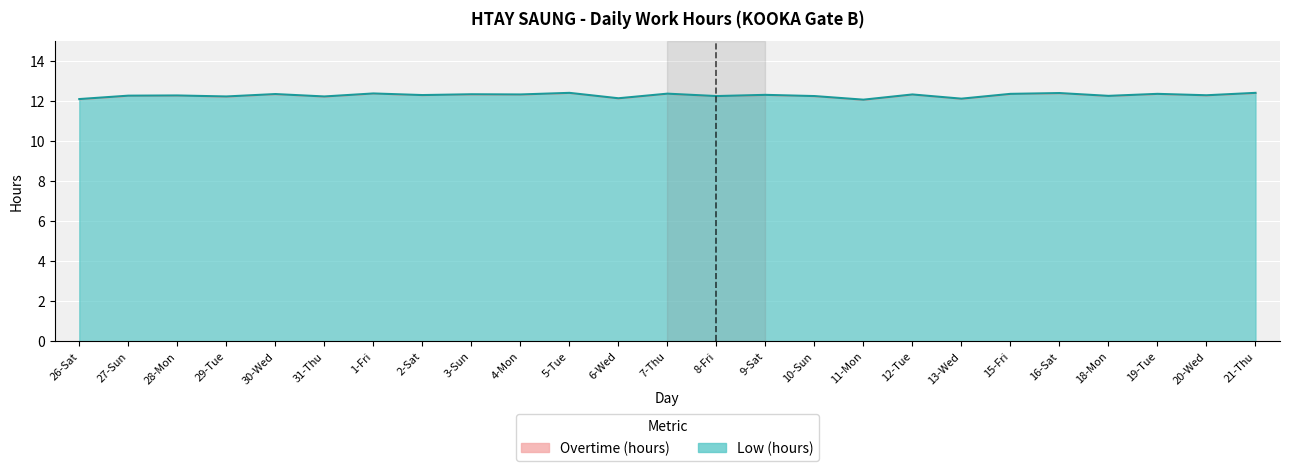

The chart shows a value of 16.3 at 29-Tue. True or false?

False